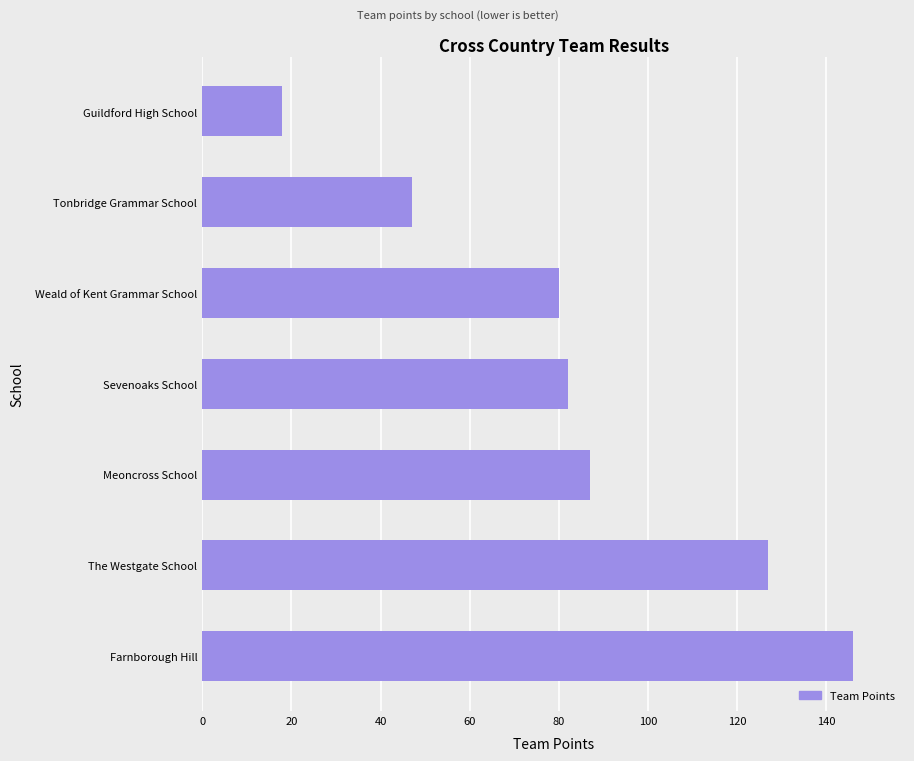

How many series are shown in this chart?

1